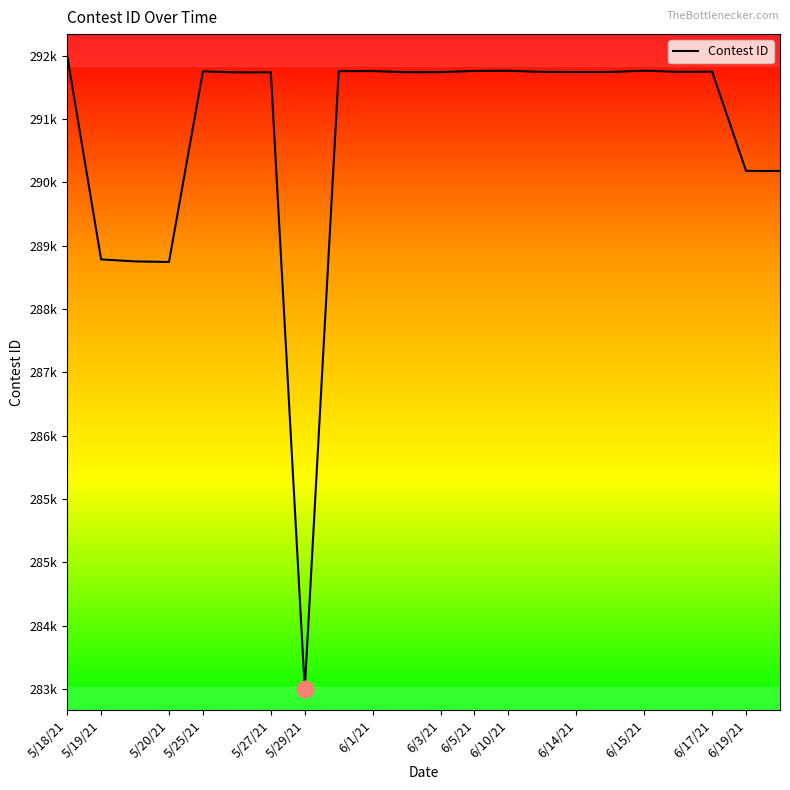

What is the value of the 18th point from the left?

291833